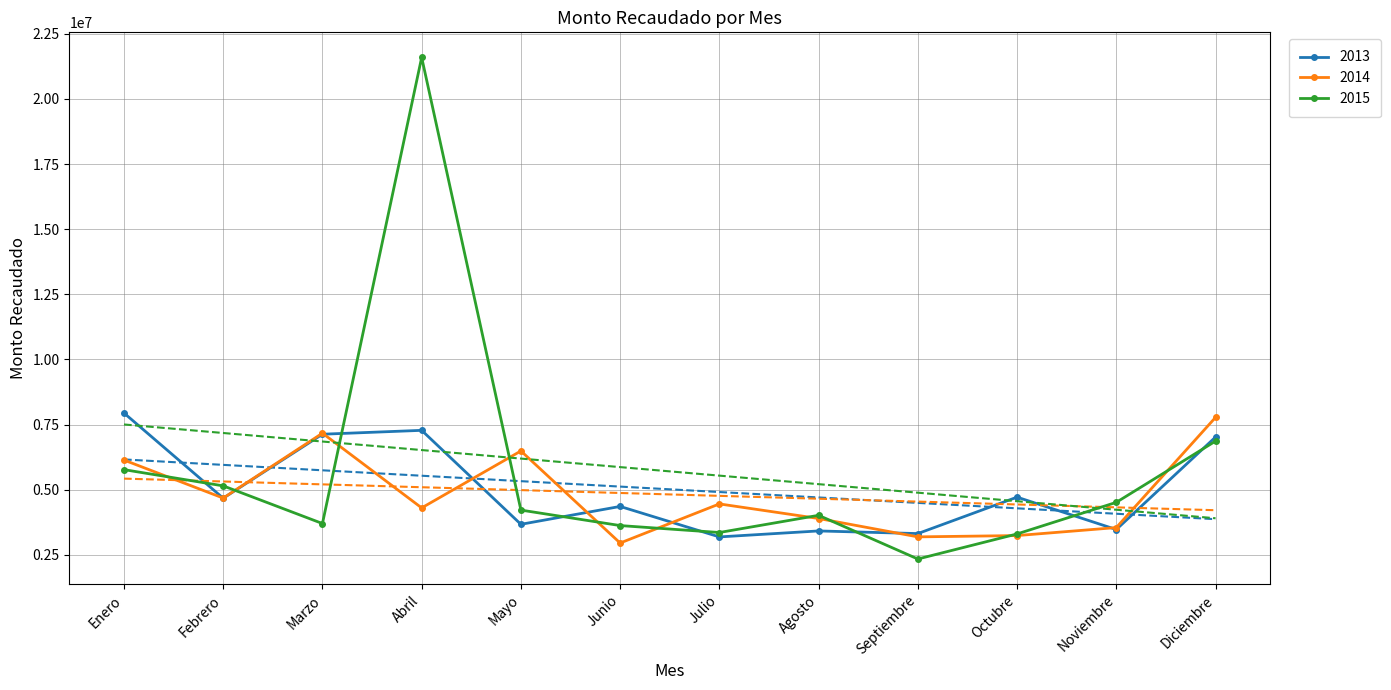

What is the difference between the maximum and minimum values in the 2014 series?

4821124